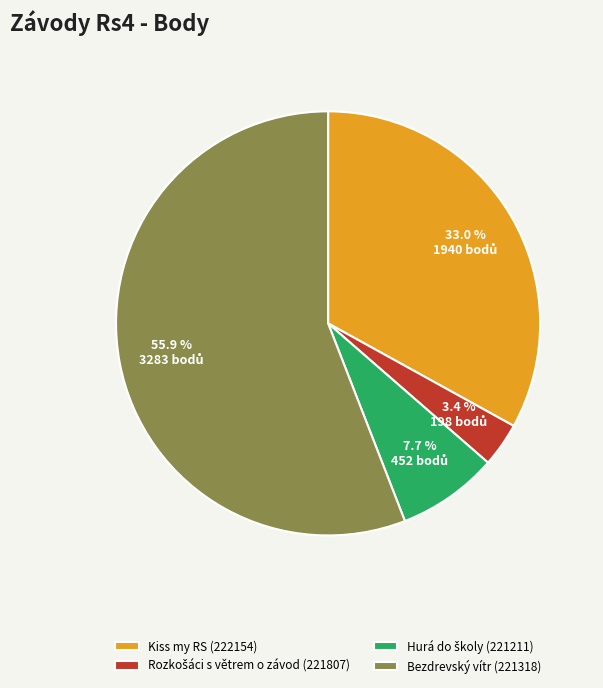

Which category has the biggest portion of the pie?

Bezdrevský vítr (221318)